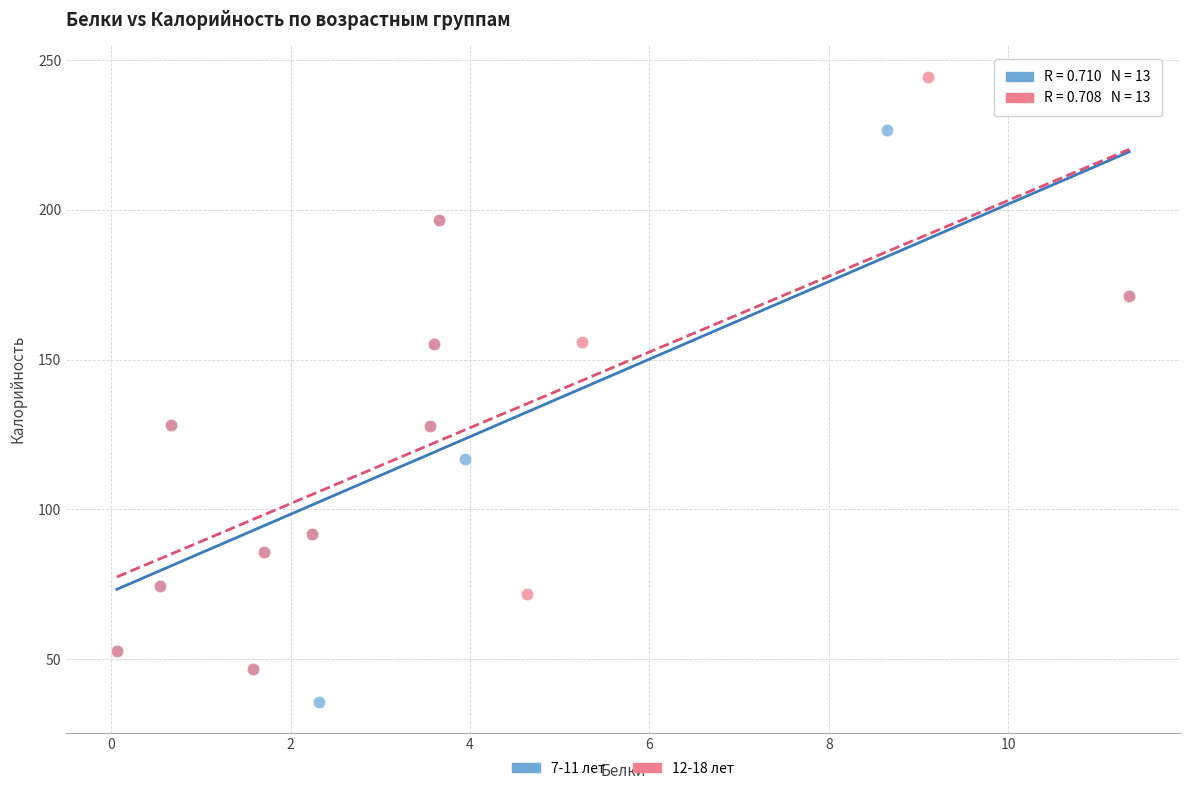

Which series reaches the minimum Y coordinate?

7-11 лет